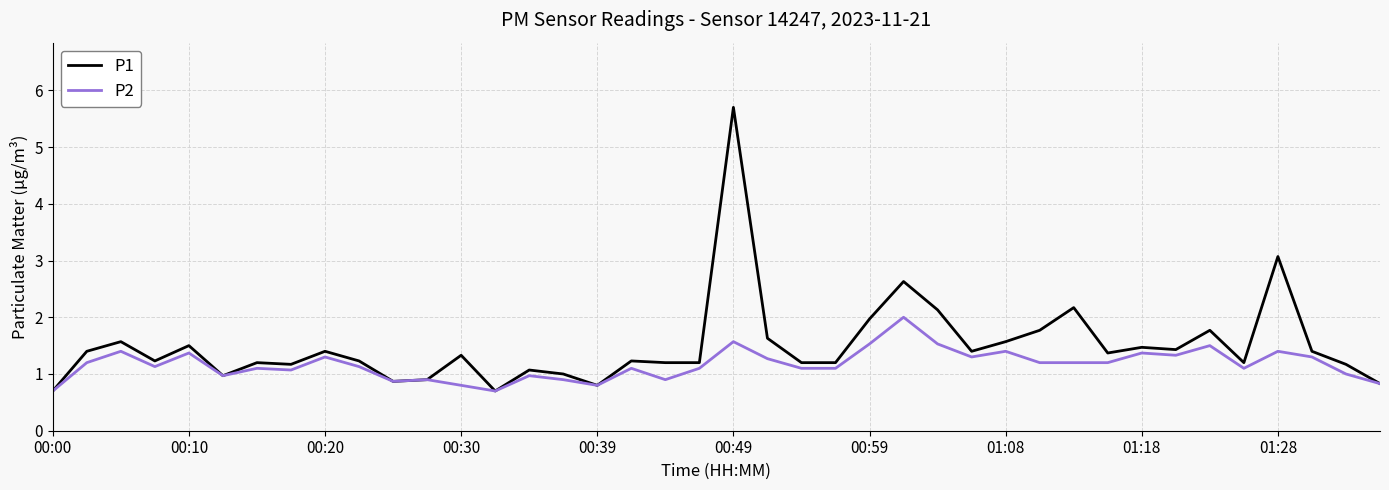

What is the maximum value shown in the chart?

5.7